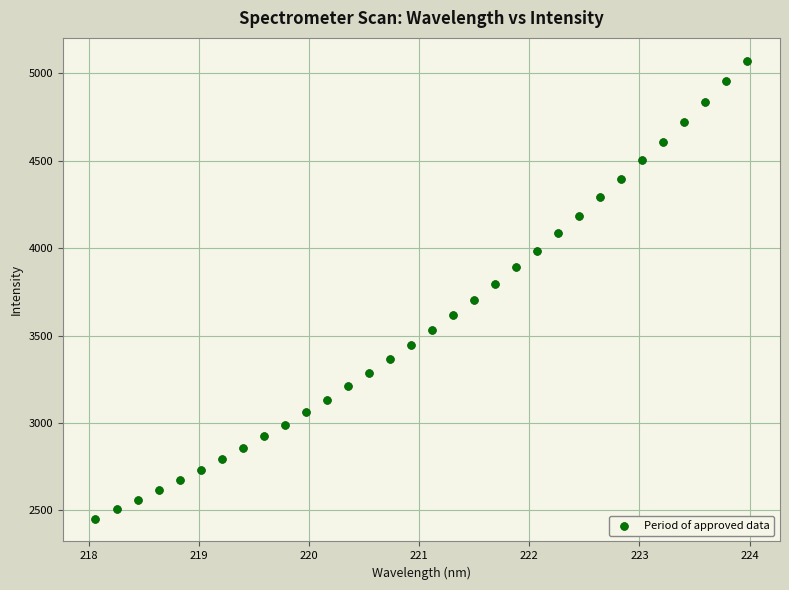

What is the range of Y values (max minus min)?

2617.9